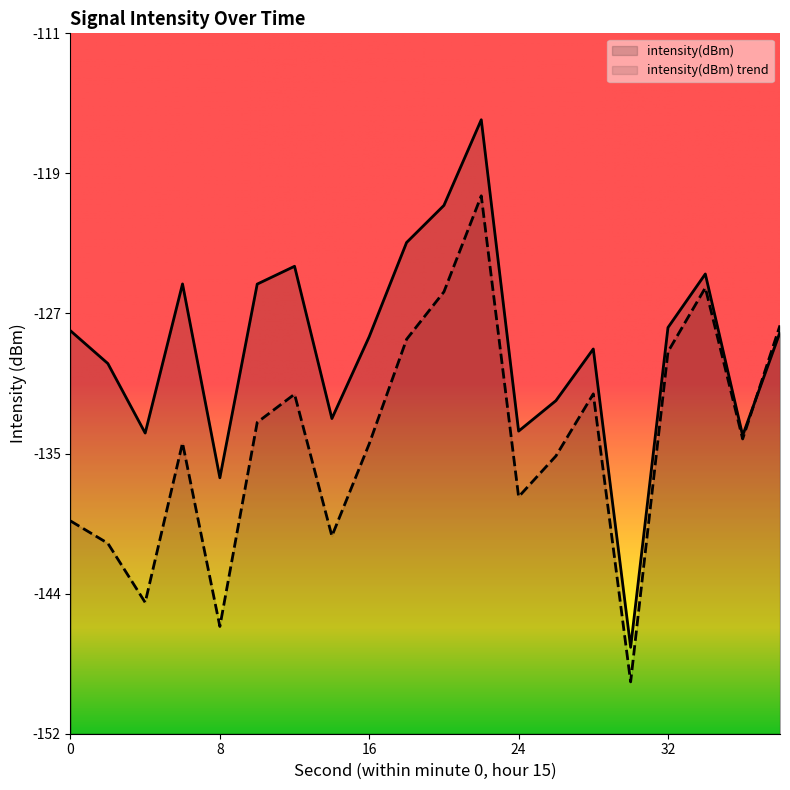

Reading left to right, what are all the values shown in this chart?

-128.3	-130.2	-134.2	-125.6	-136.8	-125.6	-124.6	-133.4	-128.7	-123.2	-121.1	-116.1	-134.1	-132.4	-129.4	-146.6	-128.1	-125.0	-134.4	-128.4